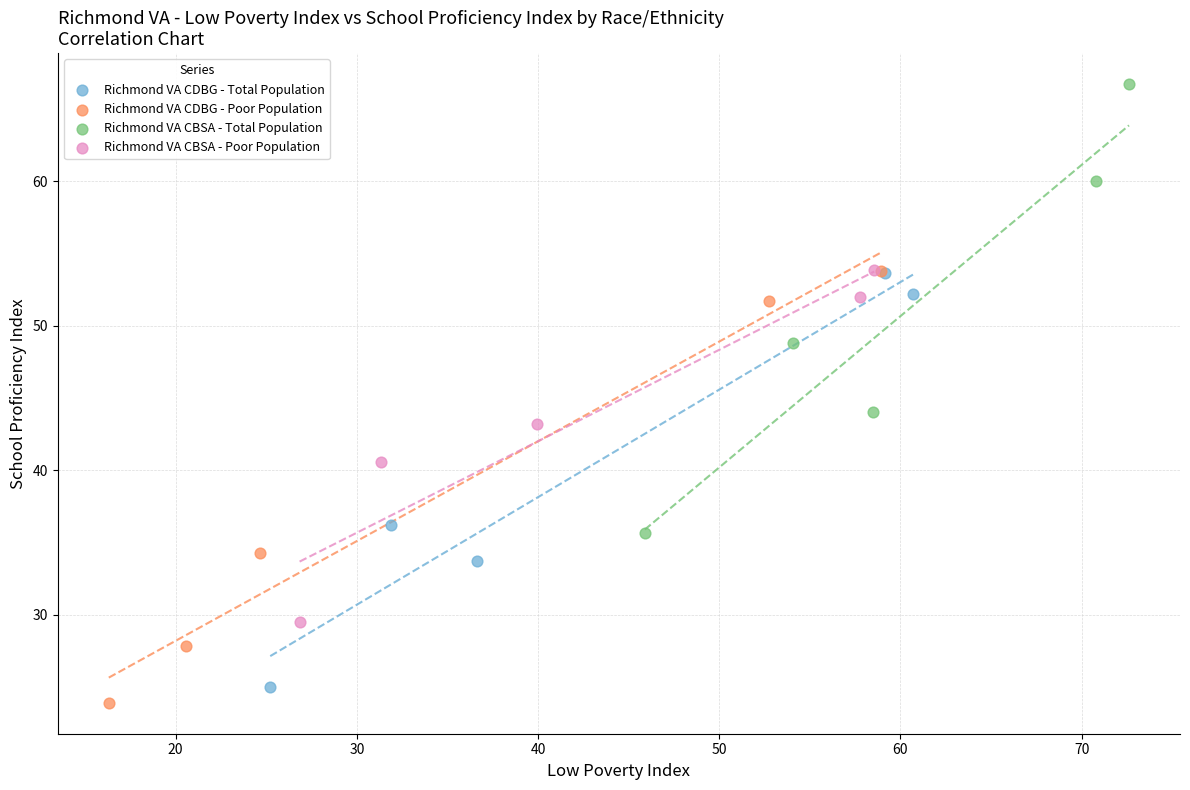

Which series has the widest spread of Y values?

Richmond VA CBSA - Total Population